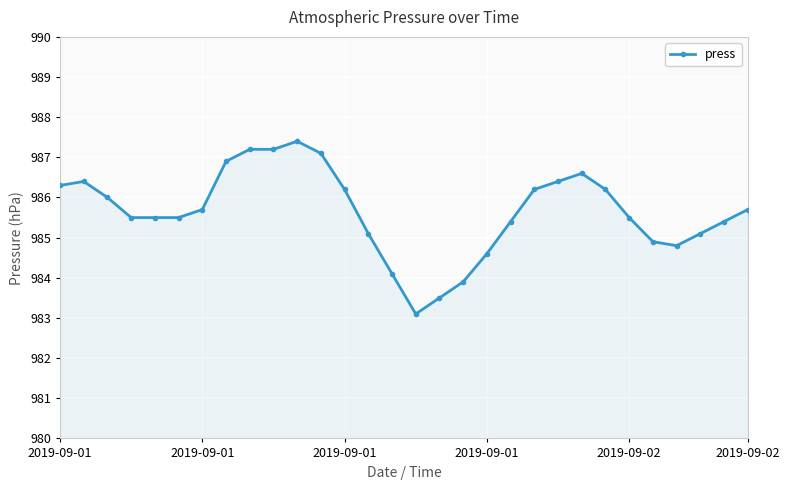

What is the difference between the values at 9 and 28?

1.8